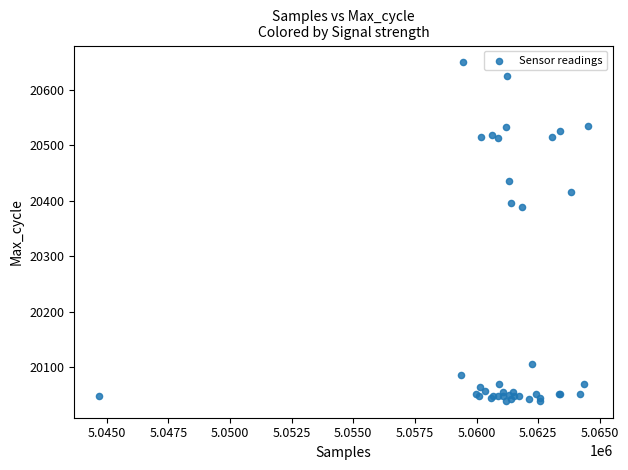

What Y value in the scatter plot is closest to 20344?

20389